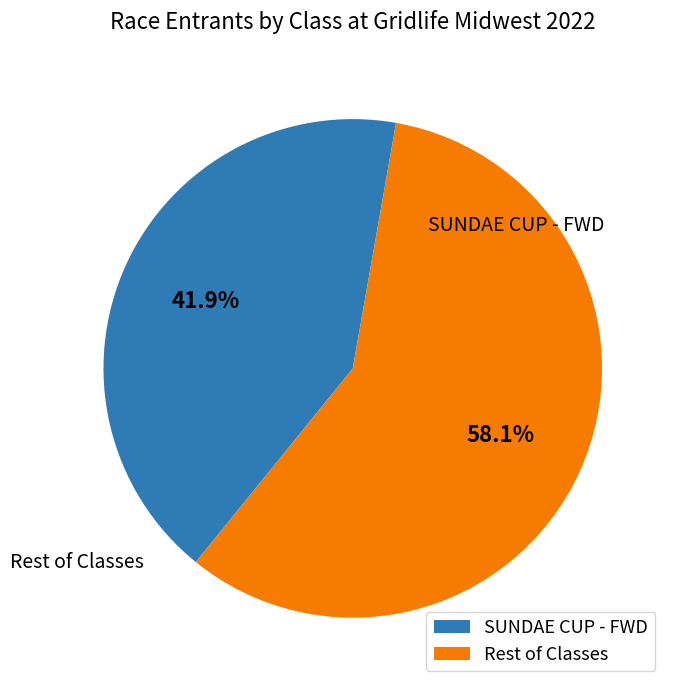

Combined, do SUNDAE CUP - FWD and Rest of Classes account for over 50%?

Yes